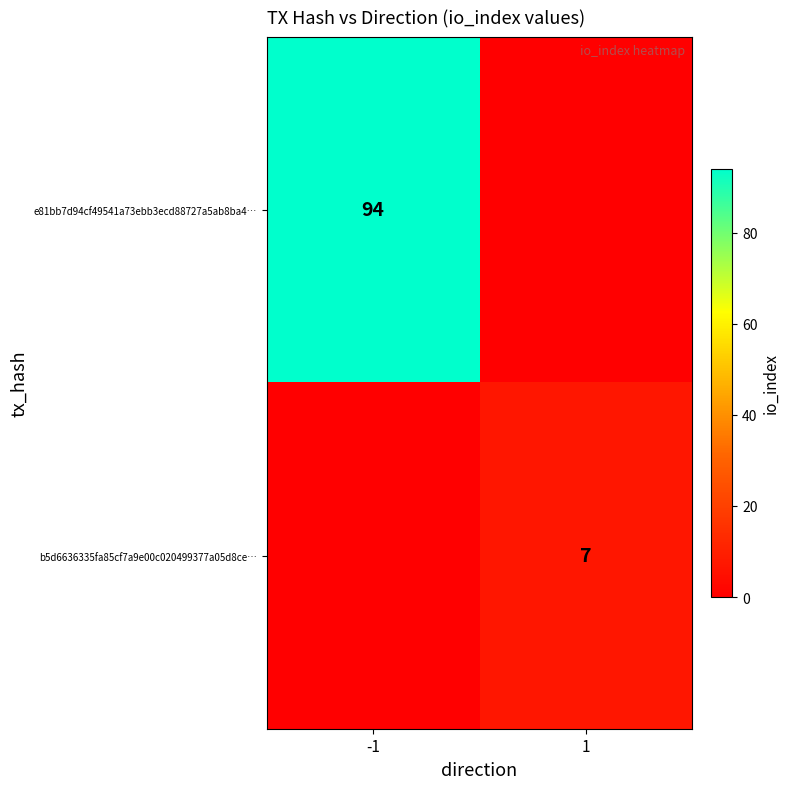

True or false: e81bb7d94cf49541a73ebb3ecd88727a5ab8ba4… has a value of 162 at -1.

False